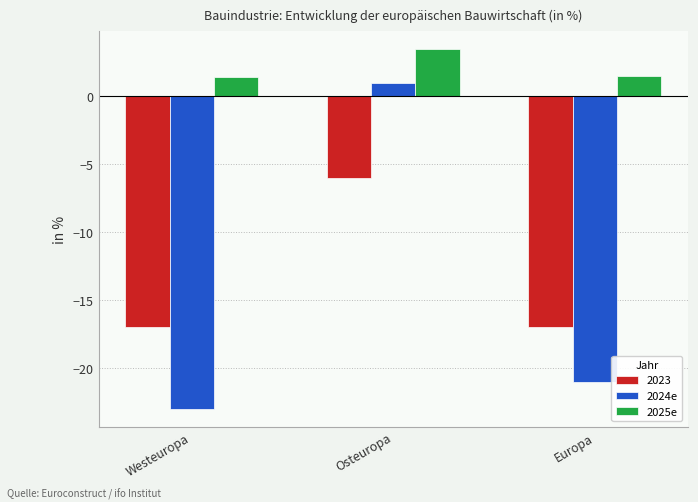

Which series has the largest range (max minus min)?

2024e